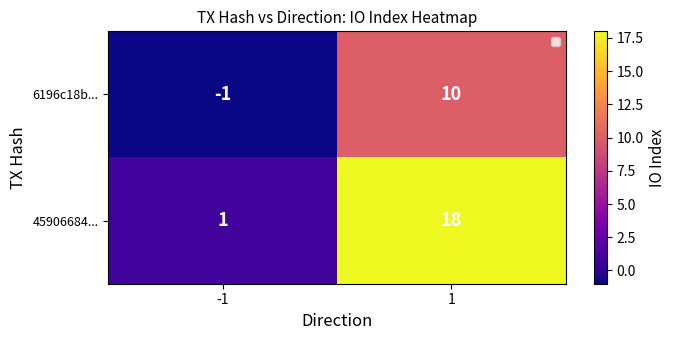

What is the lowest value of the 45906684... series?

1